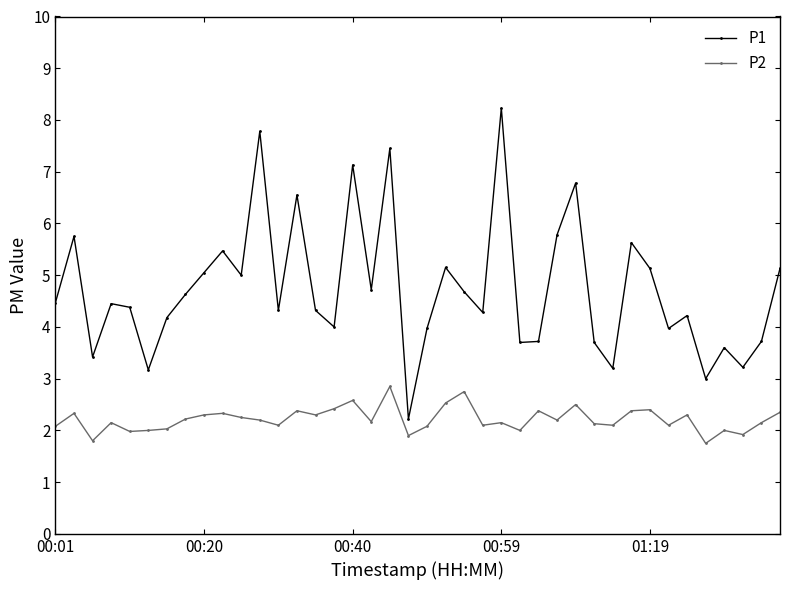

Which series has the largest range (max minus min)?

P1